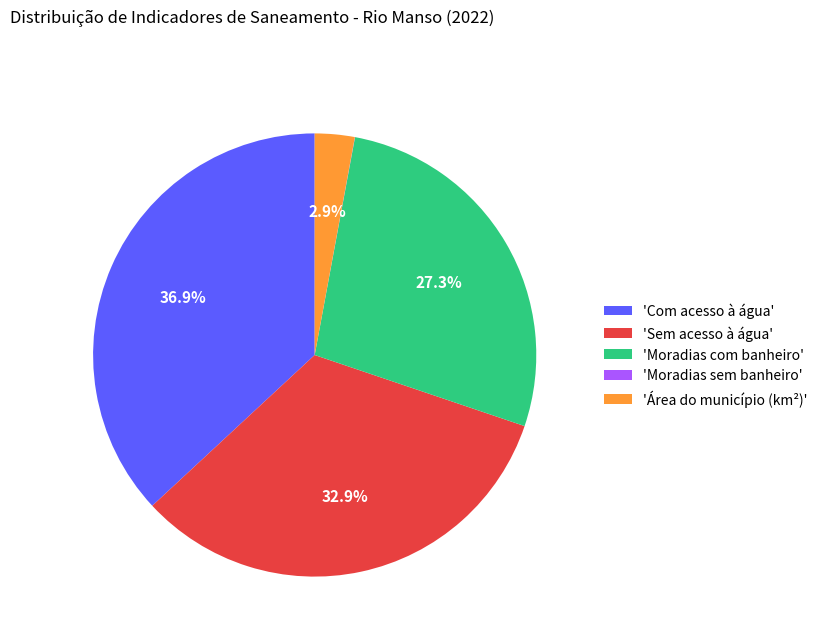

Do 'Com acesso à água' and 'Sem acesso à água' together represent more than half of the pie?

Yes